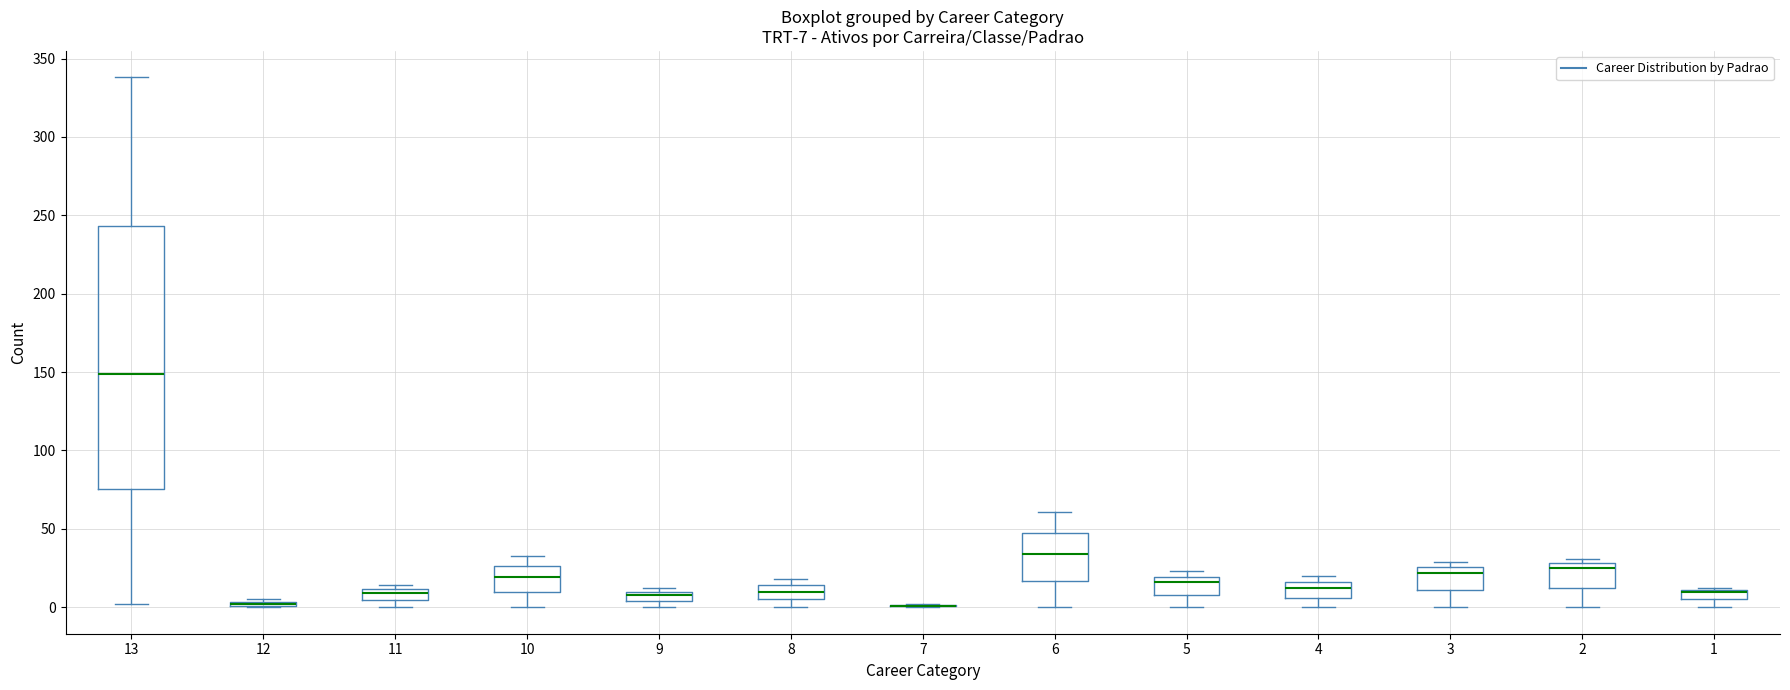

Comparing the boxes themselves (not the whiskers), which one is the tallest?

13